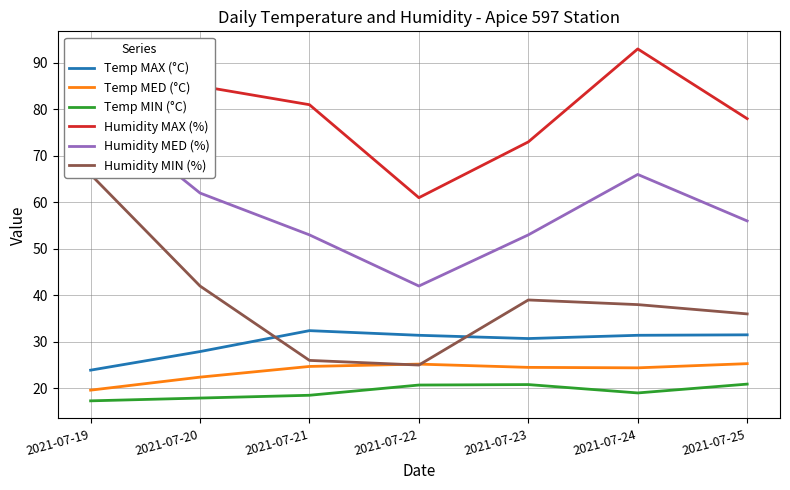

Which label corresponds to the largest value in the chart?

2021-07-19